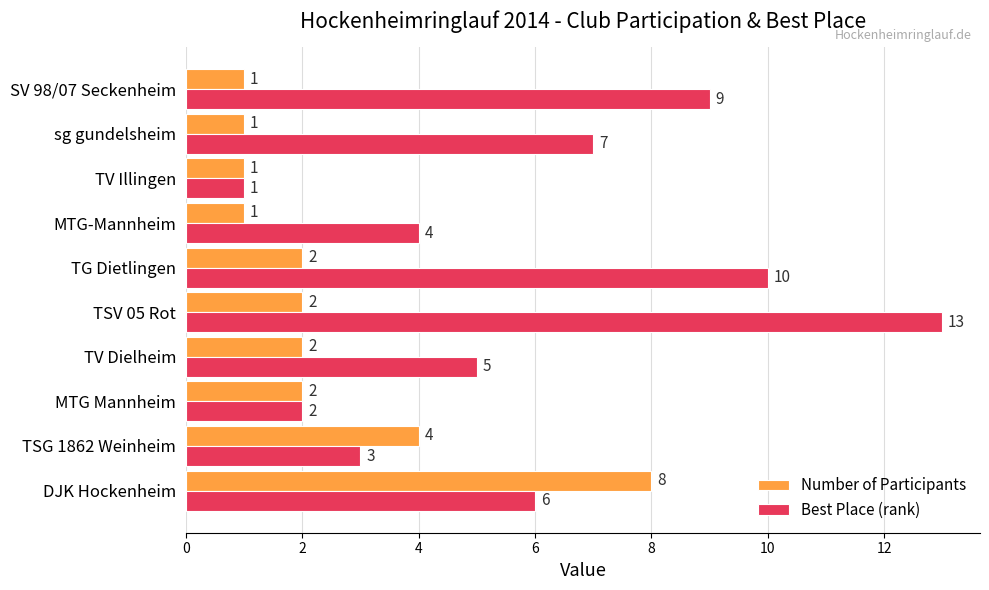

How many Number of Participants values are between 1 and 2?

8